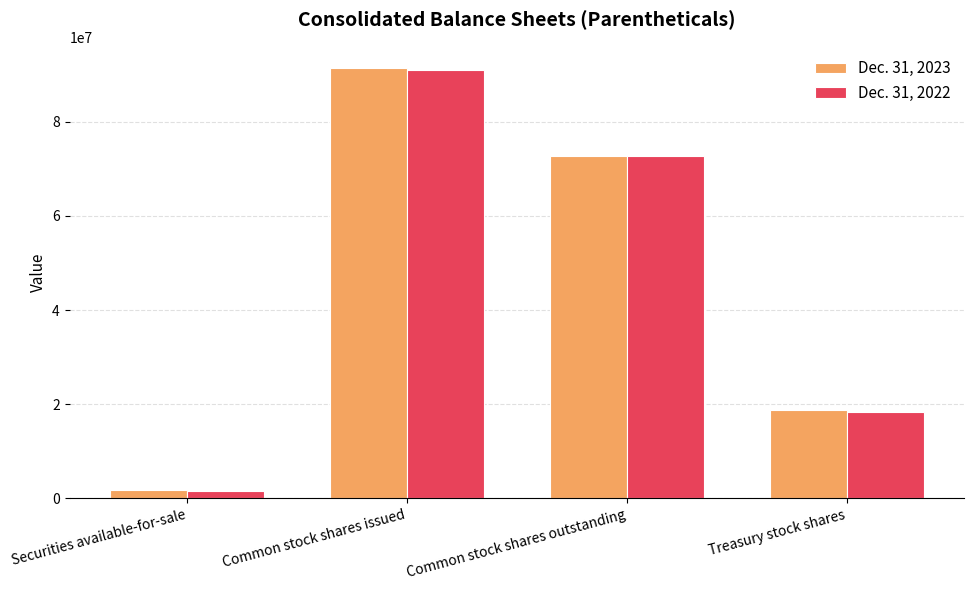

What is the difference between the maximum and second lowest values in the Dec. 31, 2022 series?

72742151